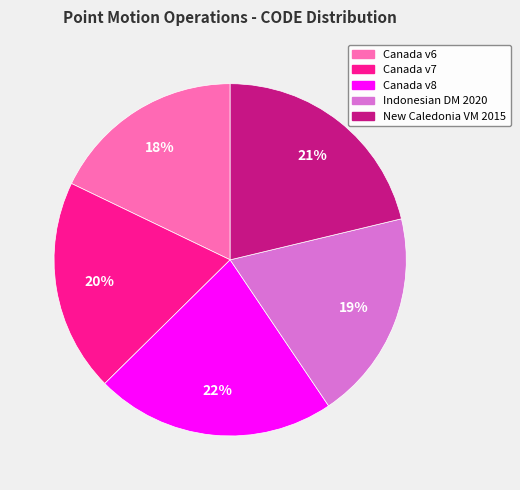

Does any single category account for the majority?

No